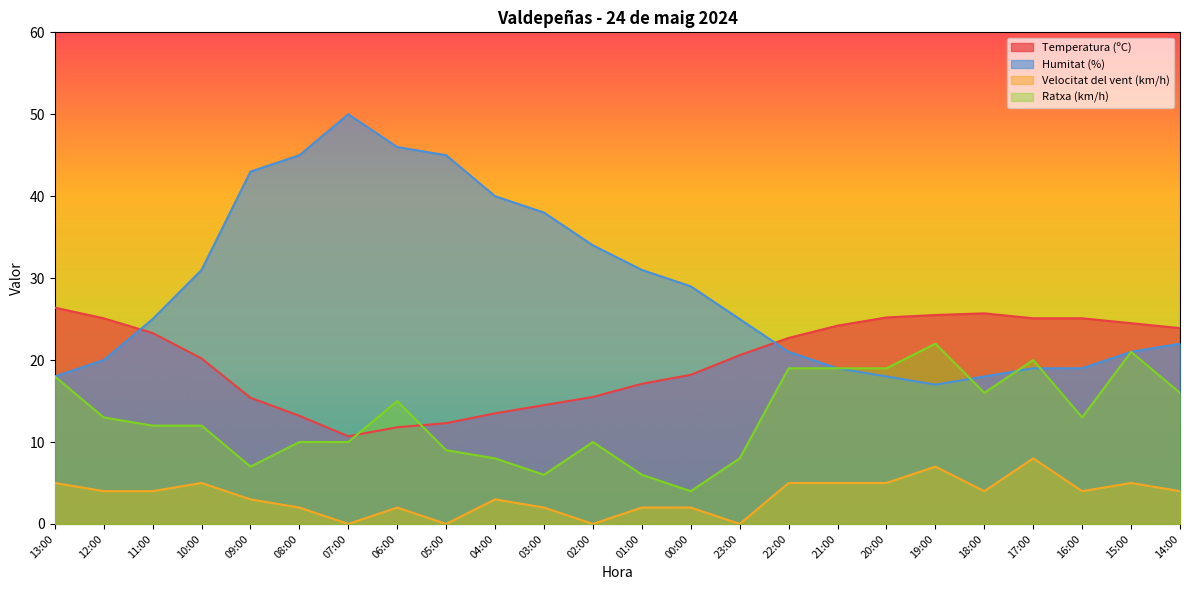

What value does the Ratxa (km/h) series have at 04:00?

8.0